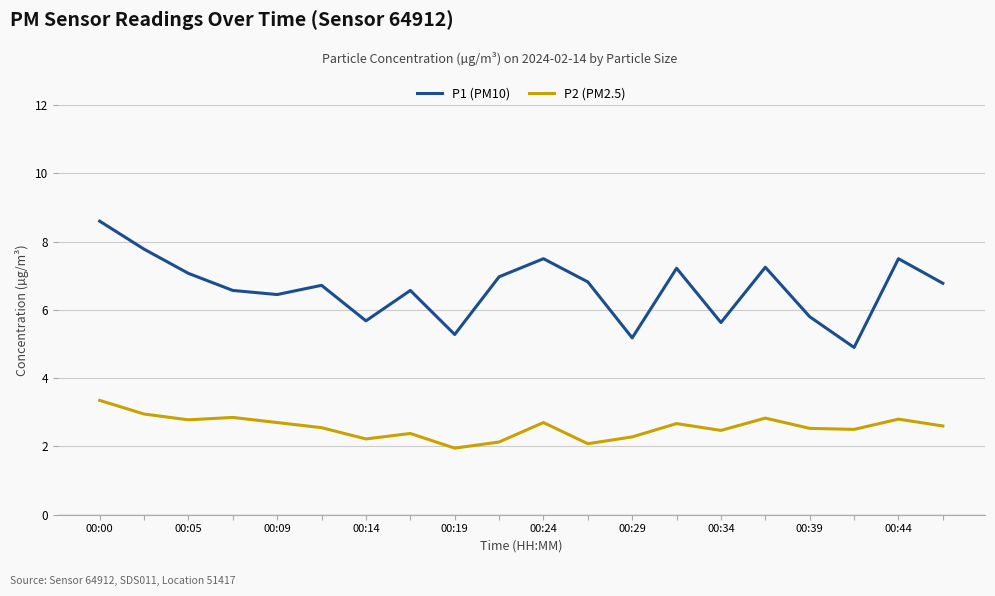

List the series in order of their overall mean, lowest first.

P2 (PM2.5), P1 (PM10)